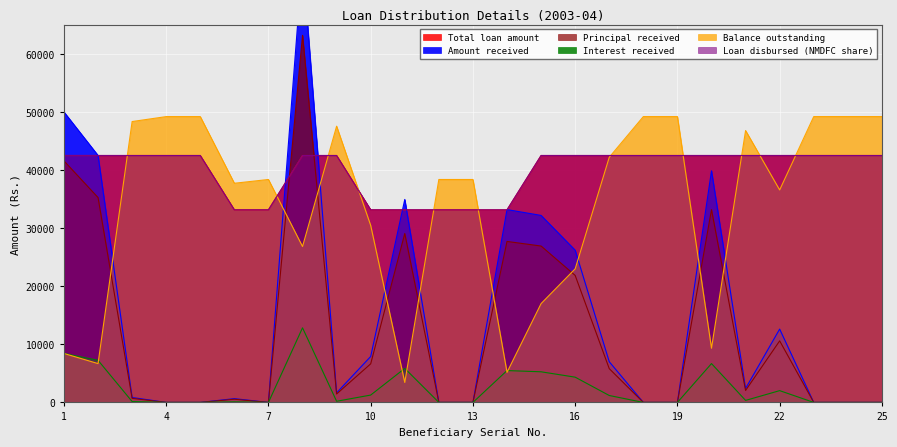

Reading left to right, extract all data points from this chart.

Total loan amount: 42500	42500	42500	42500	42500	33150	33150	42500	42500	33150	33150	33150	33150	33150	42500	42500	42500	42500	42500	42500	42500	42500	42500	42500	42500
Amount received: 50000	42510	850	0	0	650	0	76025	1650	7905	34935	0	0	33190	32185	26200	7000	0	0	39866	2400	12620	0	0	0
Principal received: 41575	35261	700	0	0	550	0	63186	1450	6640	29075	0	0	27708	26915	21854	5810	0	0	33182	2055	10592	0	0	0
Interest received: 8425	7249	150	0	0	100	0	12839	200	1265	5860	0	0	5482	5270	4346	1190	0	0	6684	345	2028	0	0	0
Balance outstanding: 8425	6684	48344	49194	49194	37721	38371	26831	47544	30466	3436	38371	38371	5181	17009	22994	42194	49194	49194	9328	46794	36574	49194	49194	49194
Loan disbursed (NMDFC share): 42500	42500	42500	42500	42500	33150	33150	42500	42500	33150	33150	33150	33150	33150	42500	42500	42500	42500	42500	42500	42500	42500	42500	42500	42500